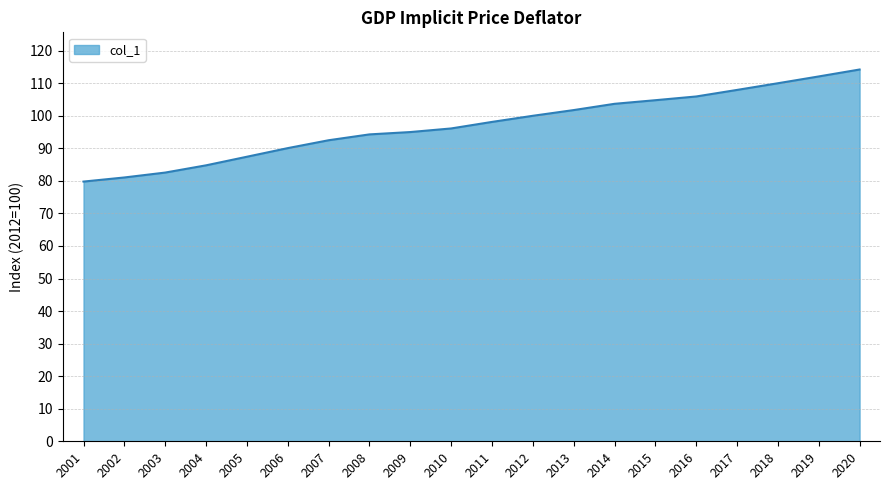

What is the maximum value shown in the chart?

114.2